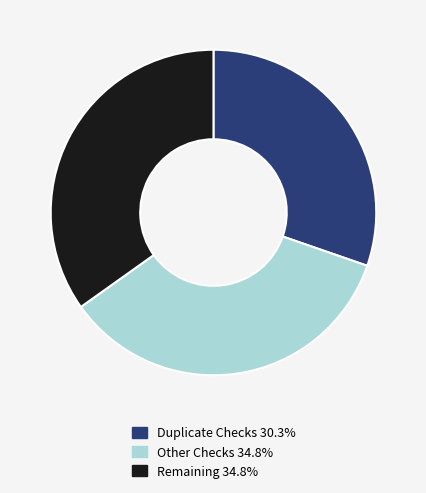

Count the number of slices in the pie.

3